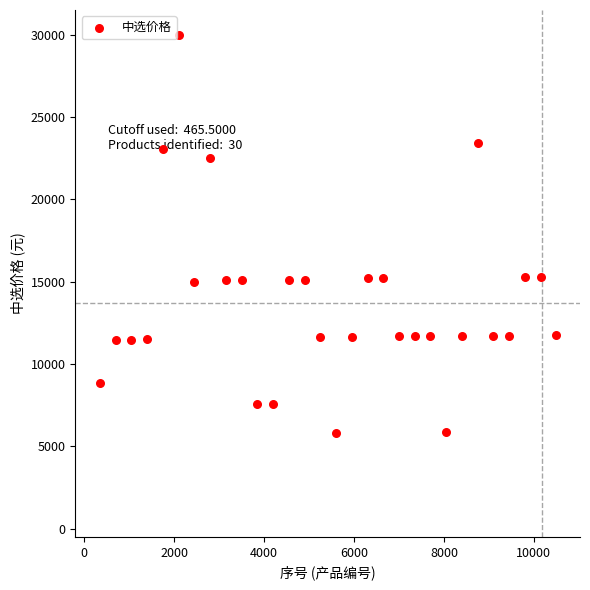

What is the range of Y values (max minus min)?

24170.8